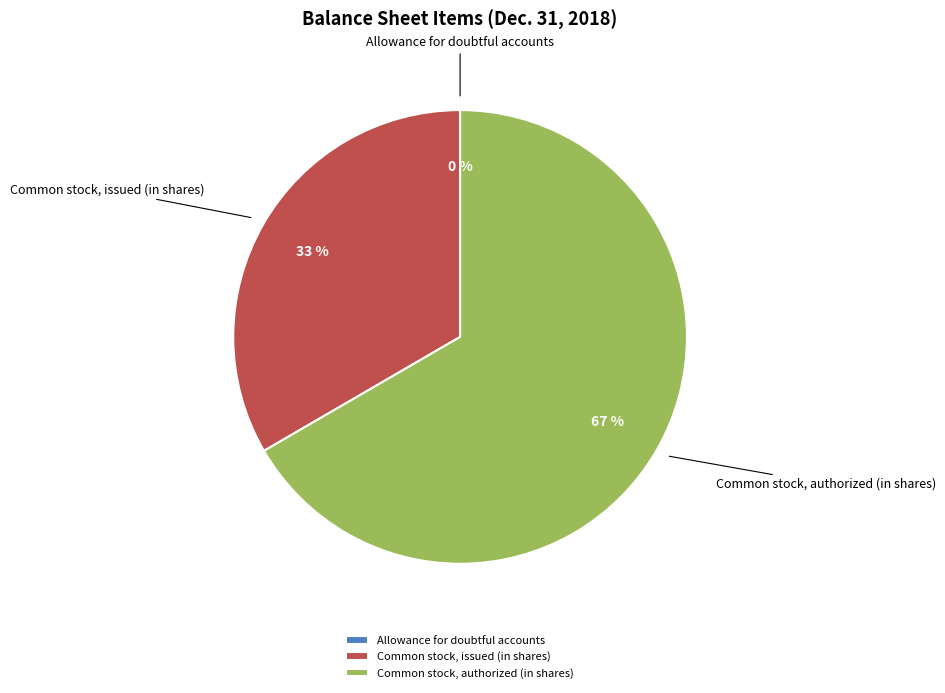

Is Common stock, issued (in shares) the majority of the pie?

No